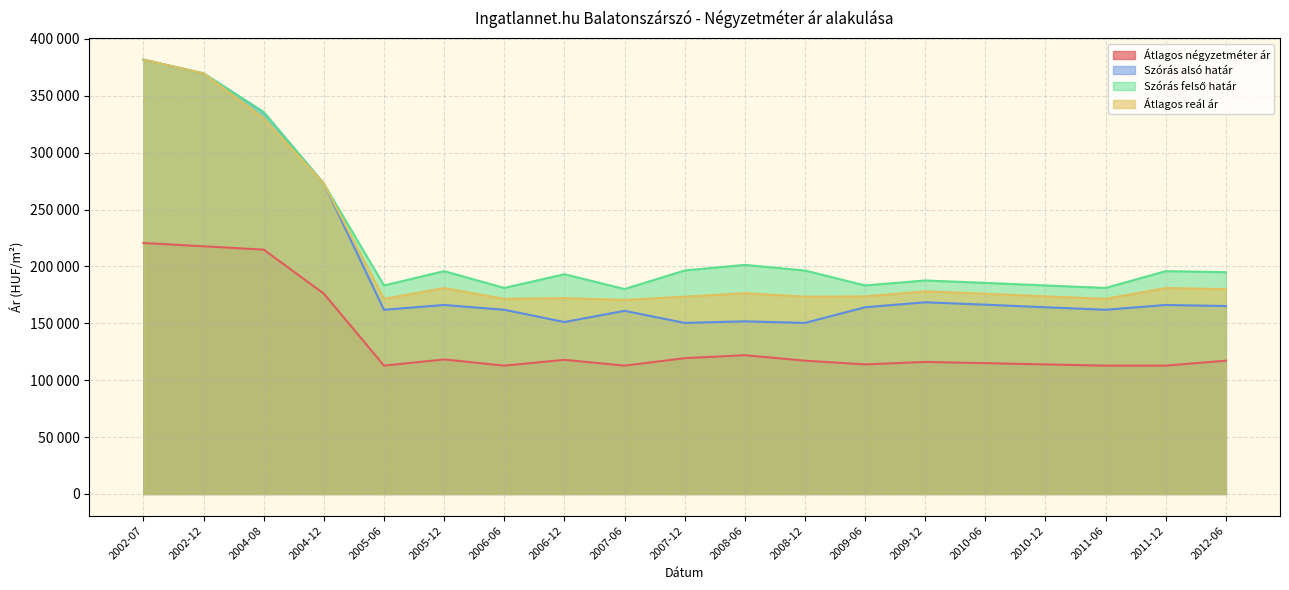

What is the sum of all Szórás alsó határ values?

3770319